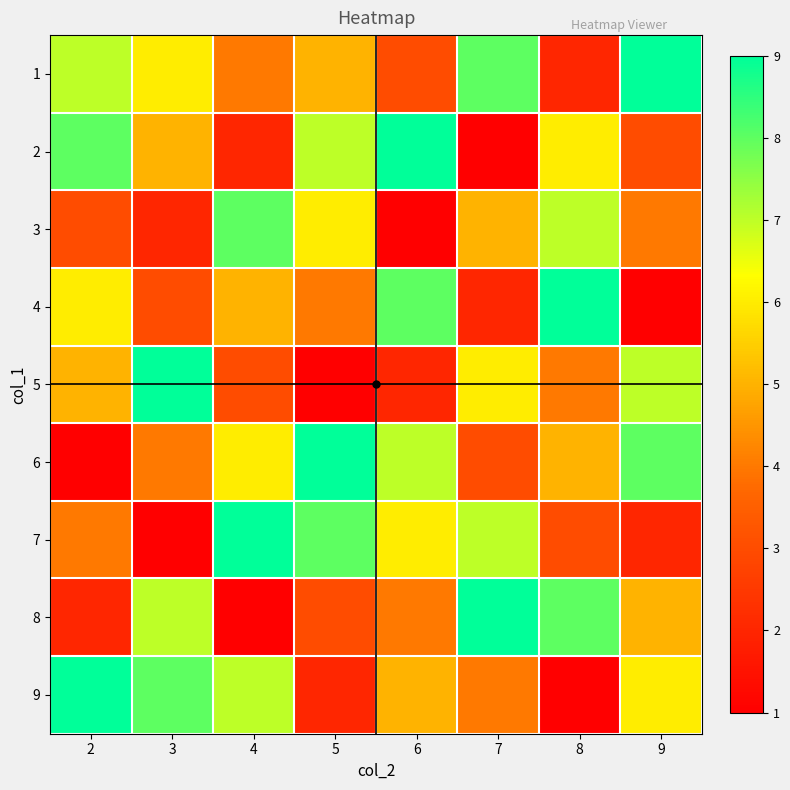

At how many categories does at least one series exceed 3?

8